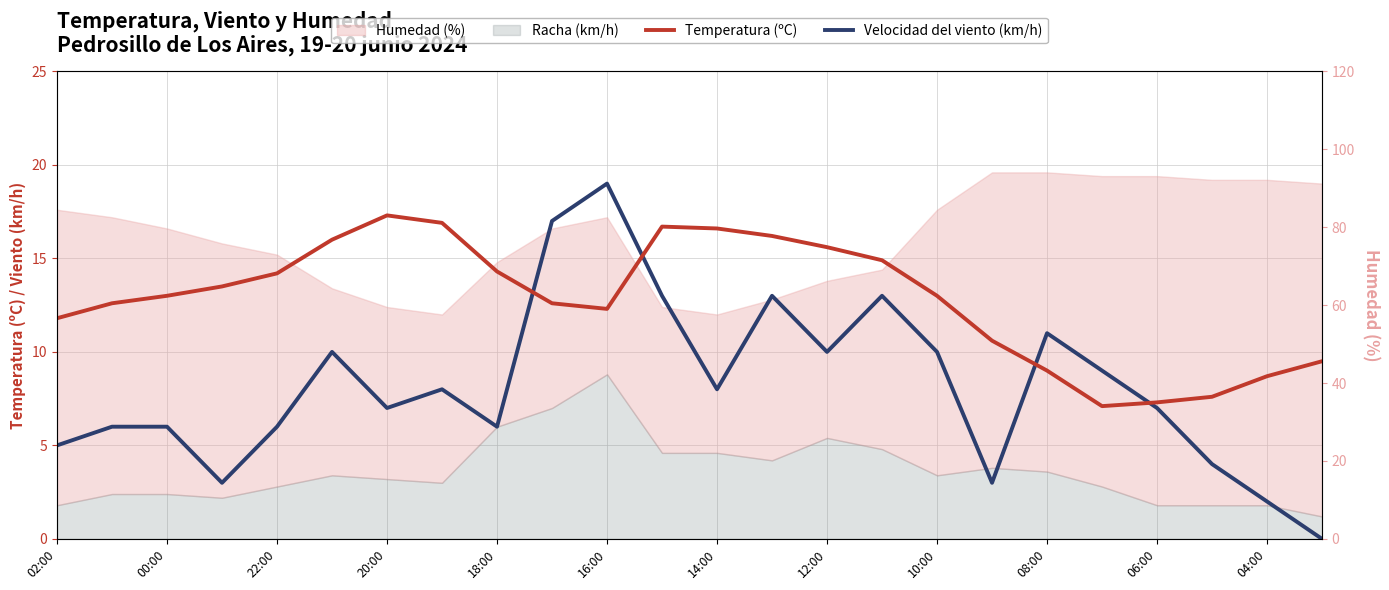

True or false: Velocidad del viento (km/h) has more than 1 interior local peaks.

True